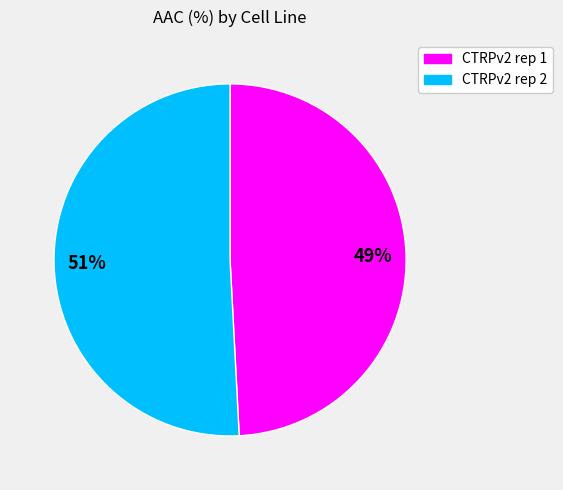

How many slices are in this pie chart?

2